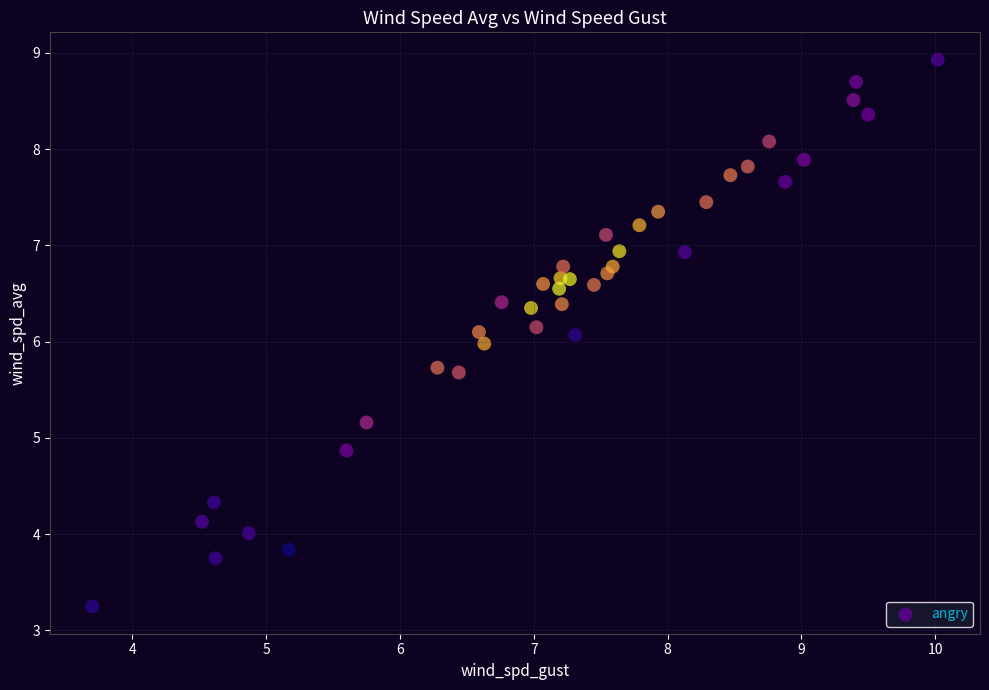

What is the range of X values (max minus min)?

6.3